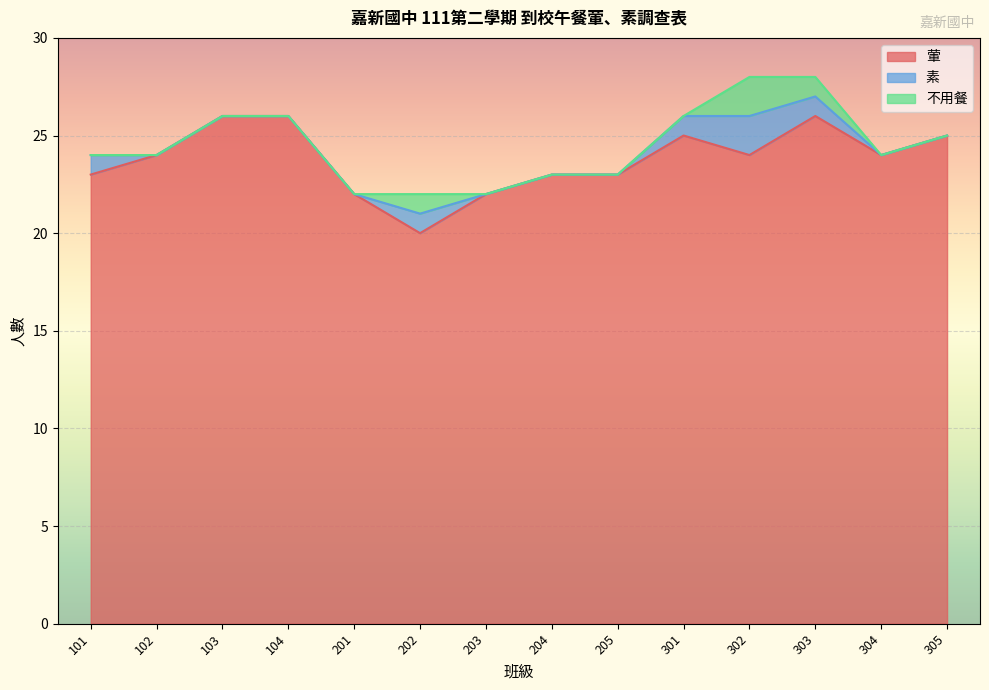

Rank the series at 103 from highest to lowest value.

葷, 素, 不用餐